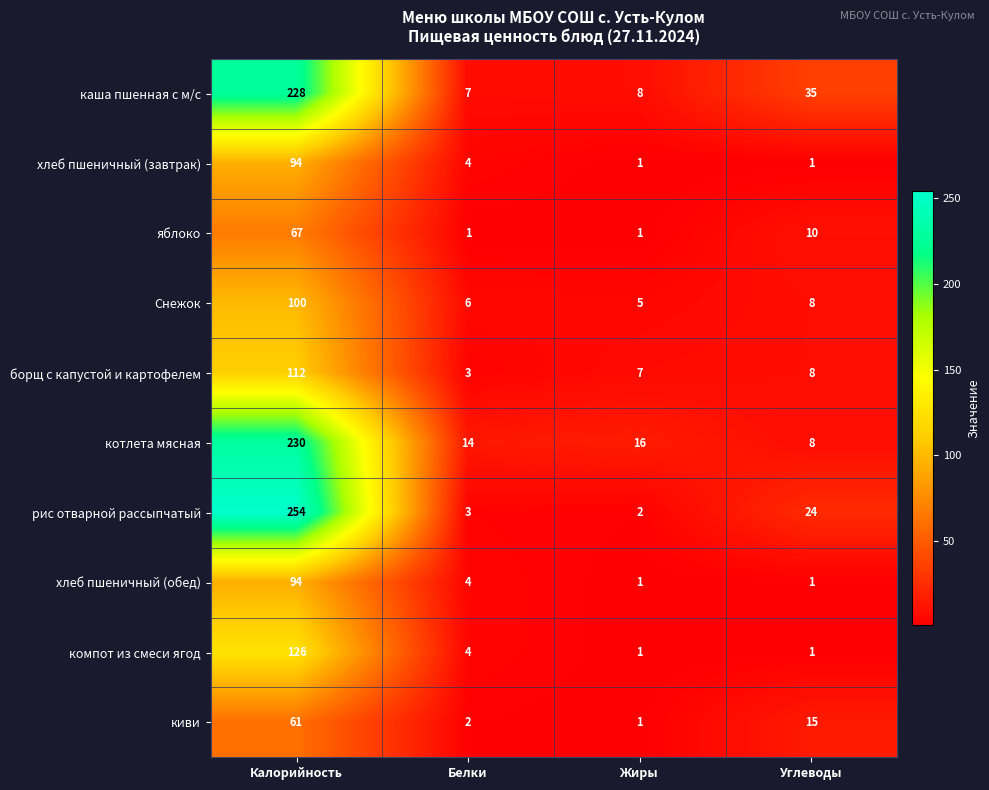

True or false: Снежок has a value of 100 at Калорийность.

True